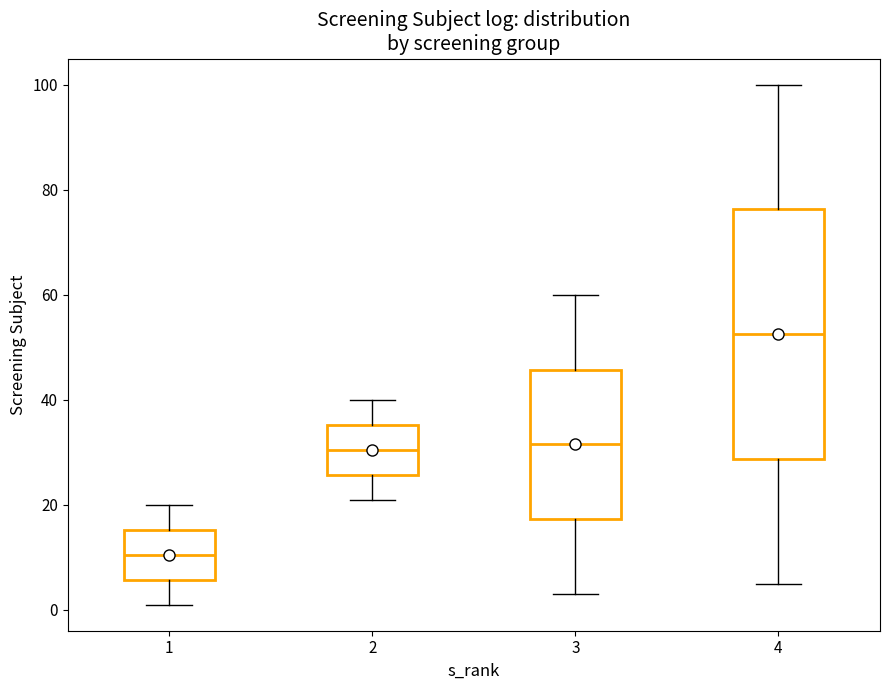

Comparing the boxes themselves (not the whiskers), which one is the tallest?

4